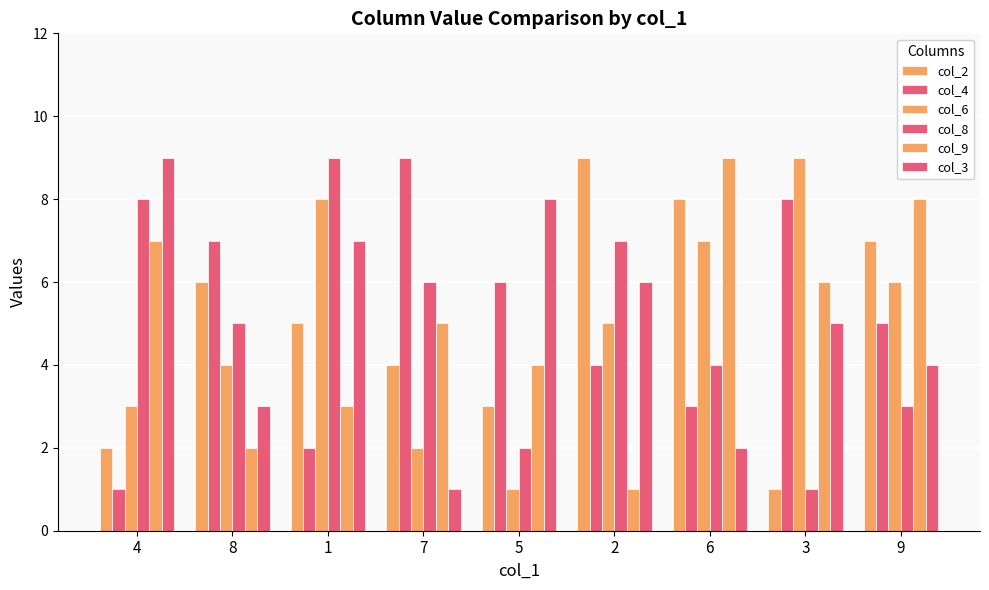

What is the average value of the col_8 series?

5